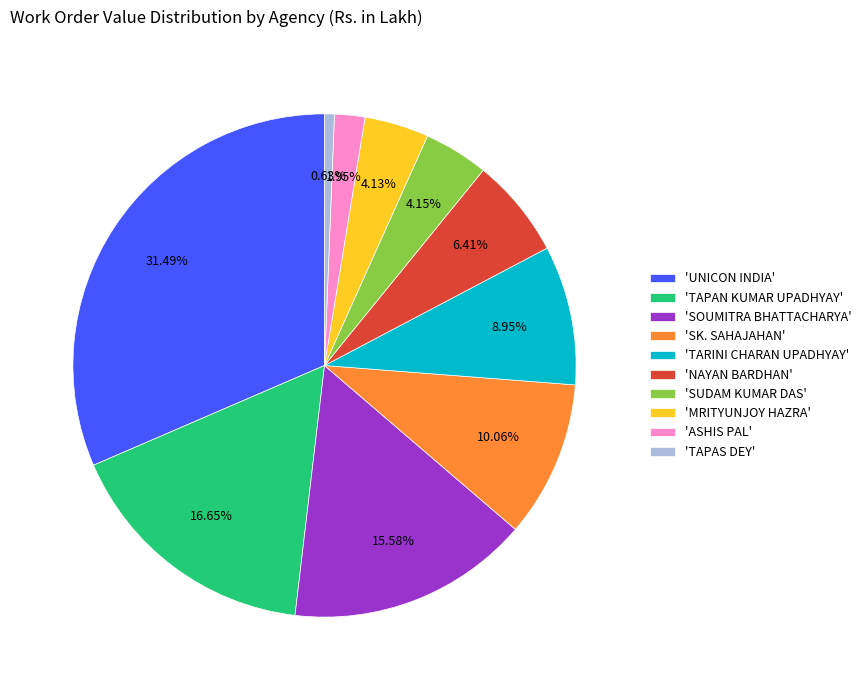

Between 'MRITYUNJOY HAZRA' and 'UNICON INDIA', which is larger?

'UNICON INDIA'